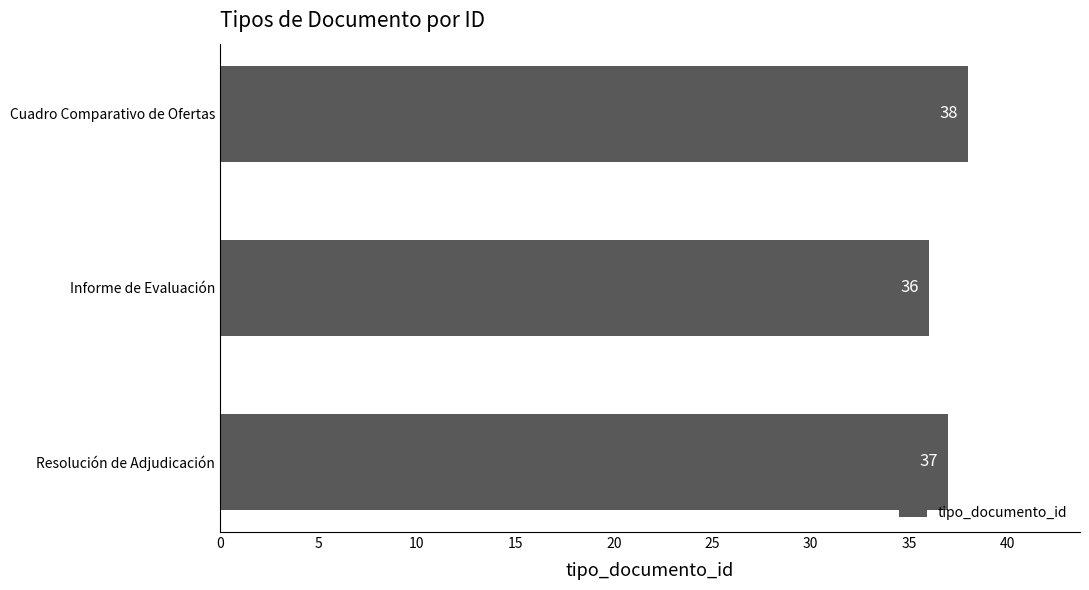

Does the chart contain any negative values?

No